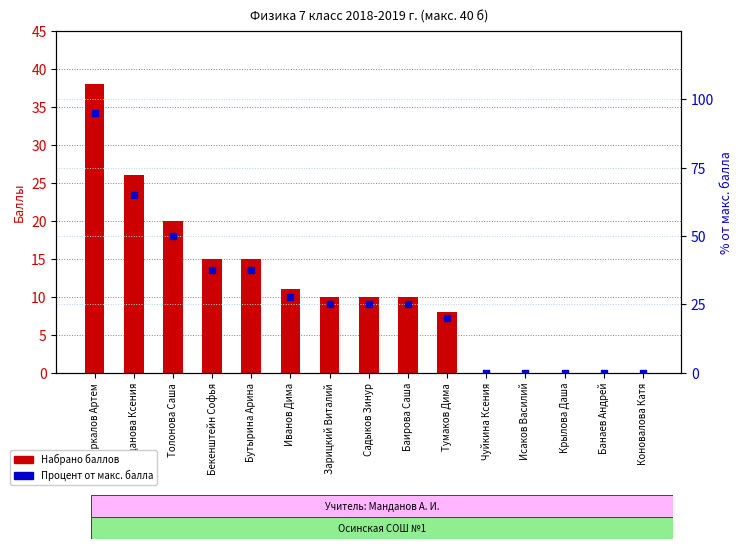

Which series has the widest spread of Y values?

Процент от макс. балла